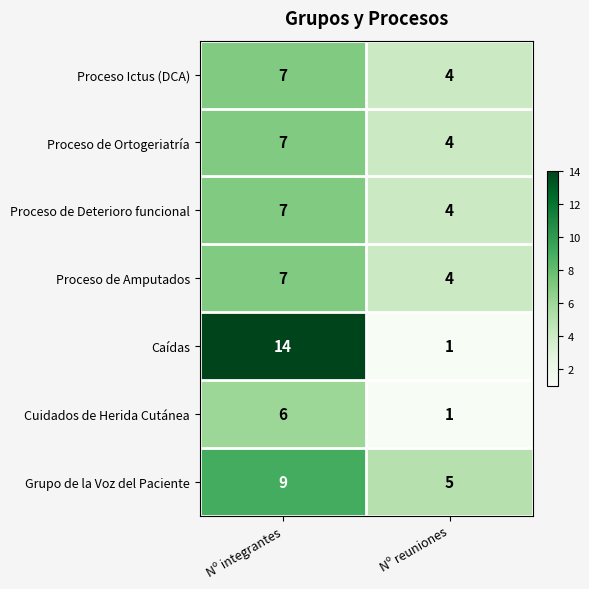

Between Nº integrantes and Nº reuniones, which series saw the biggest shift?

Caídas